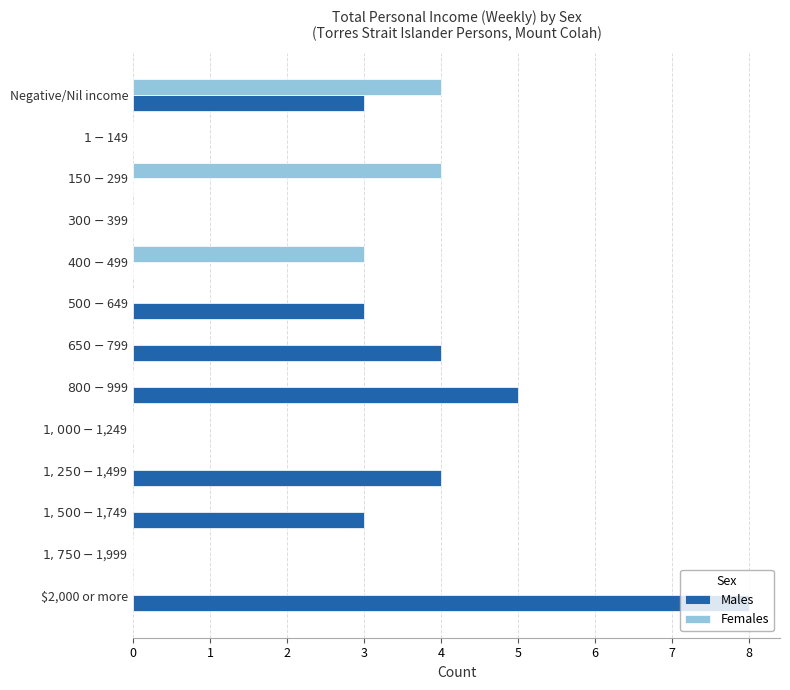

The value of Females at $2,000 or more is -2. True or false?

False